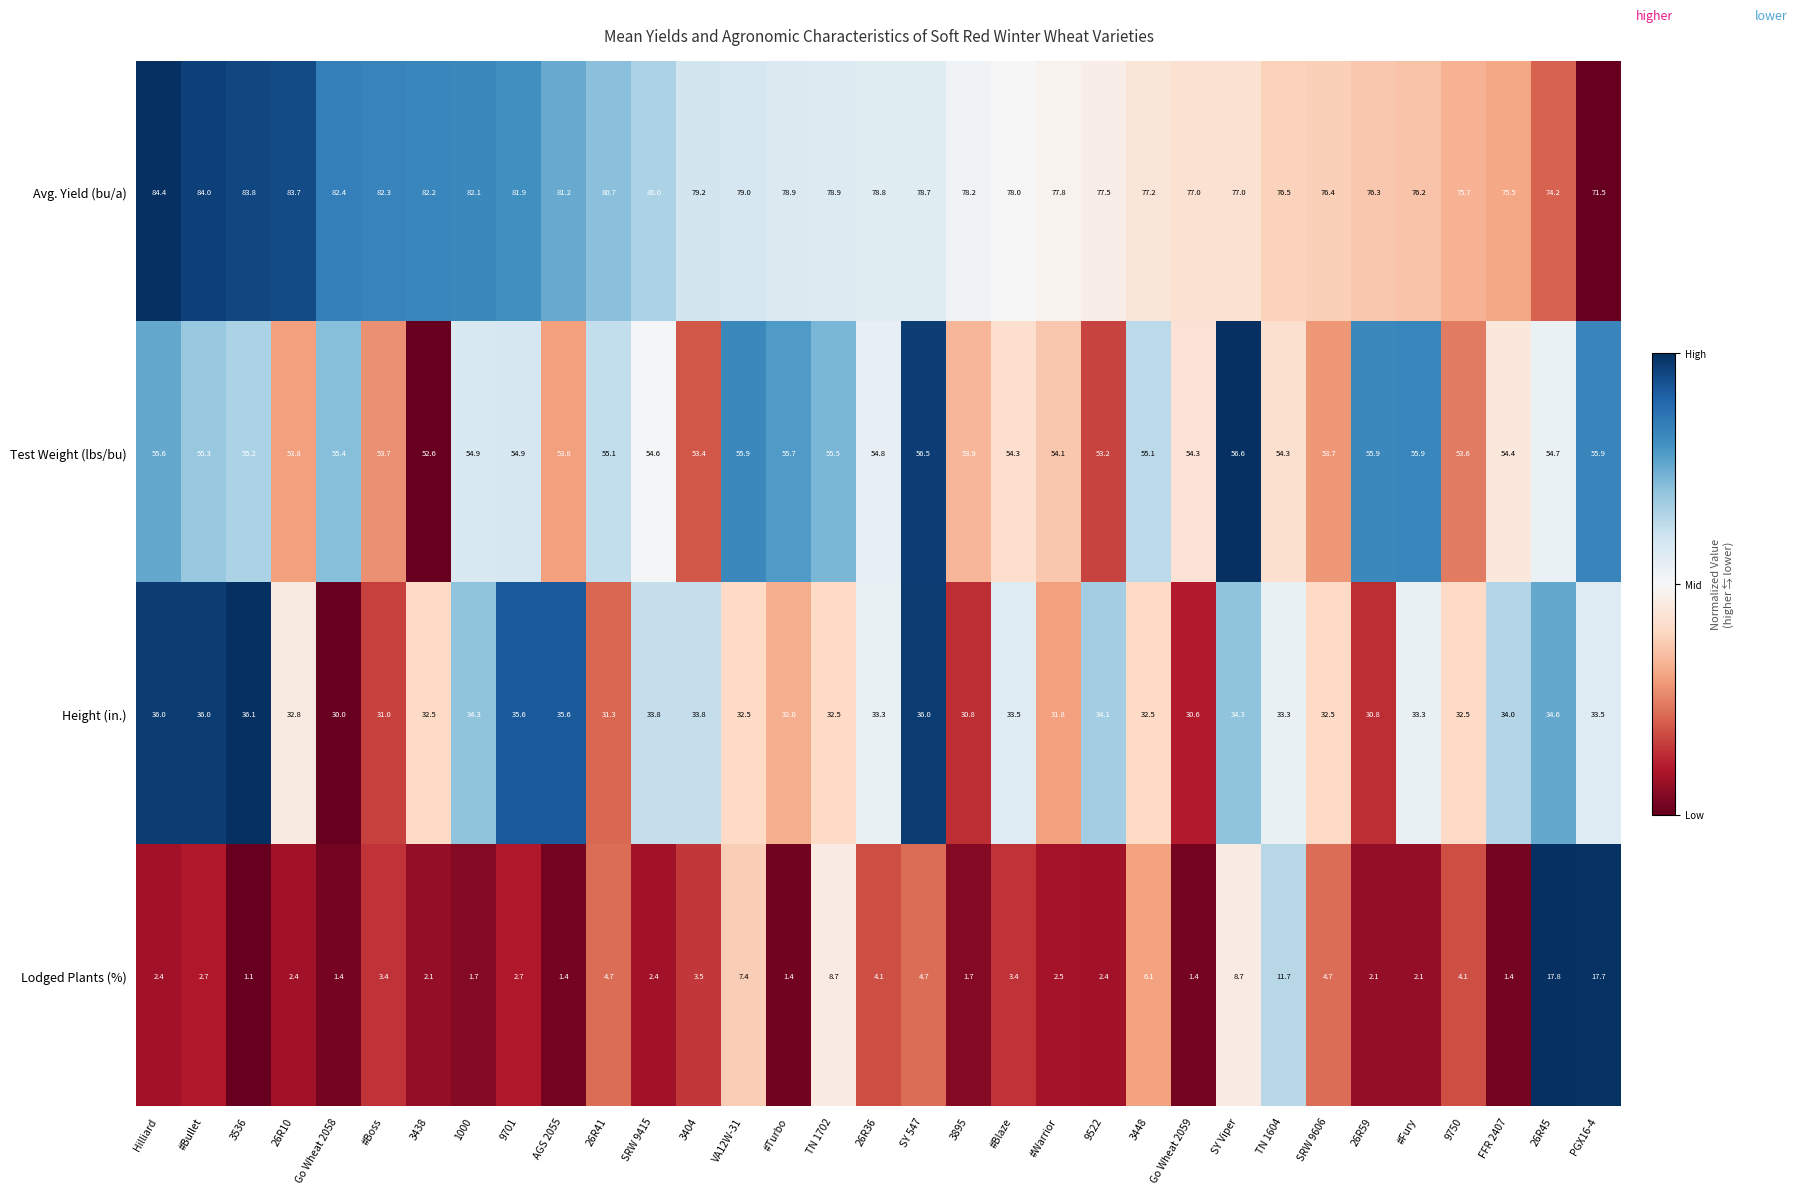

At 26R36, list the series in order from smallest to largest.

Lodged Plants (%), Height (in.), Test Weight (lbs/bu), Avg. Yield (bu/a)